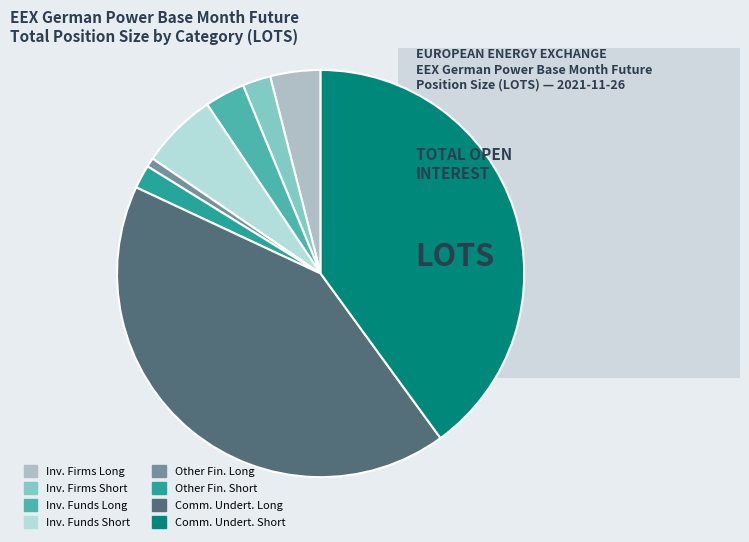

Which category has the biggest portion of the pie?

Comm. Undert. Long